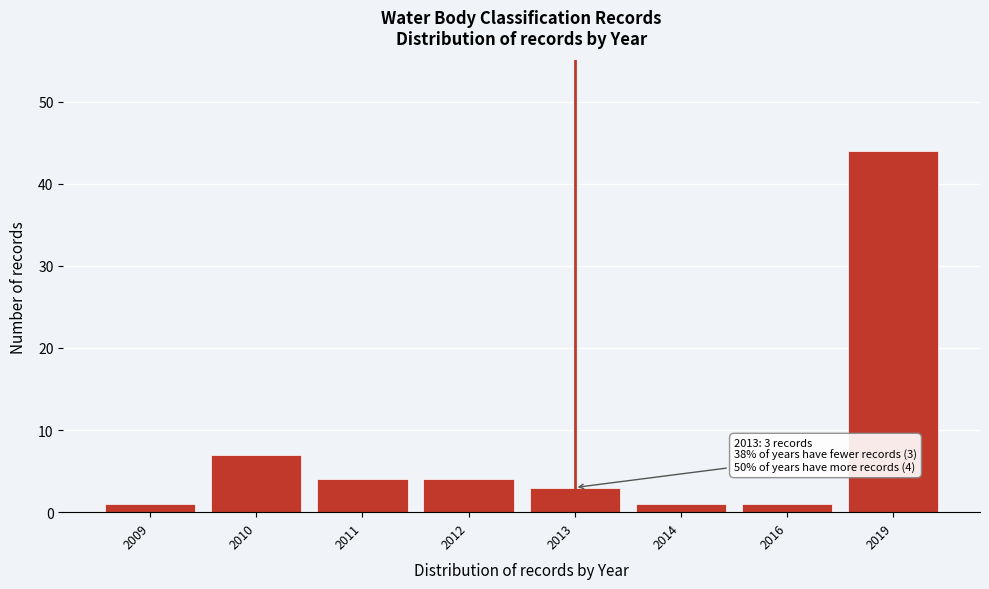

Reading right to left, extract all data points from this chart.

44	1	1	3	4	4	7	1